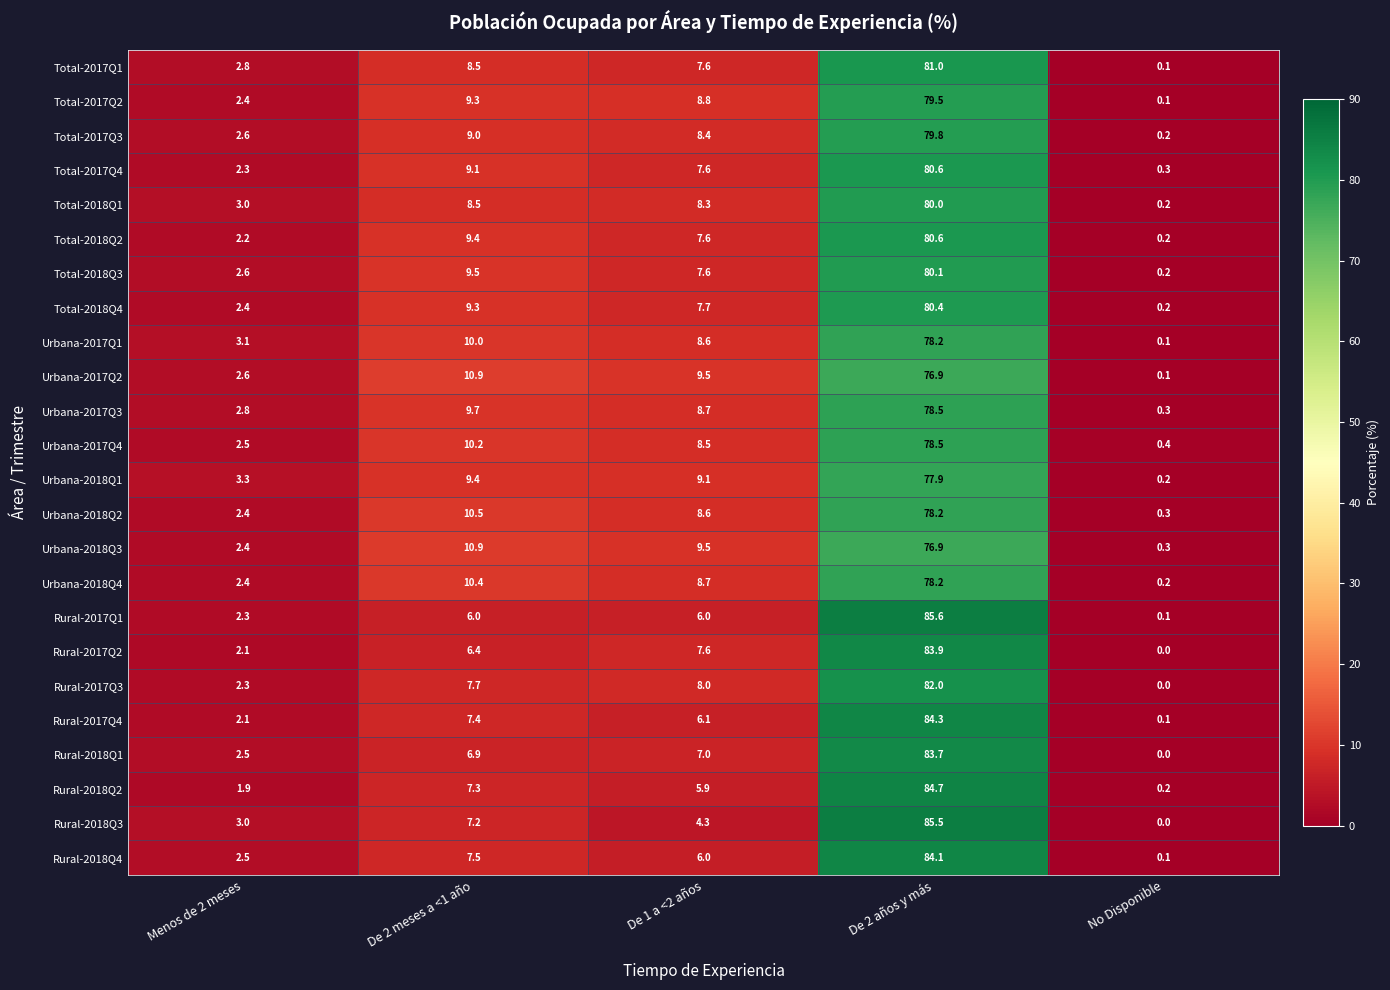

Is it true that Total-2018Q4 equals 2.1 at De 2 meses a <1 año?

False